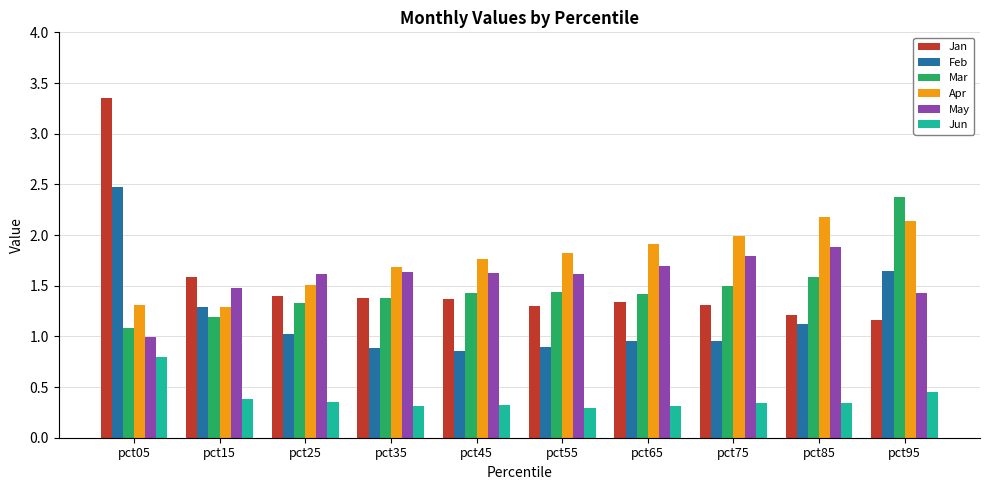

Is the value of Jan at pct95 greater than the value of Mar at pct85?

No